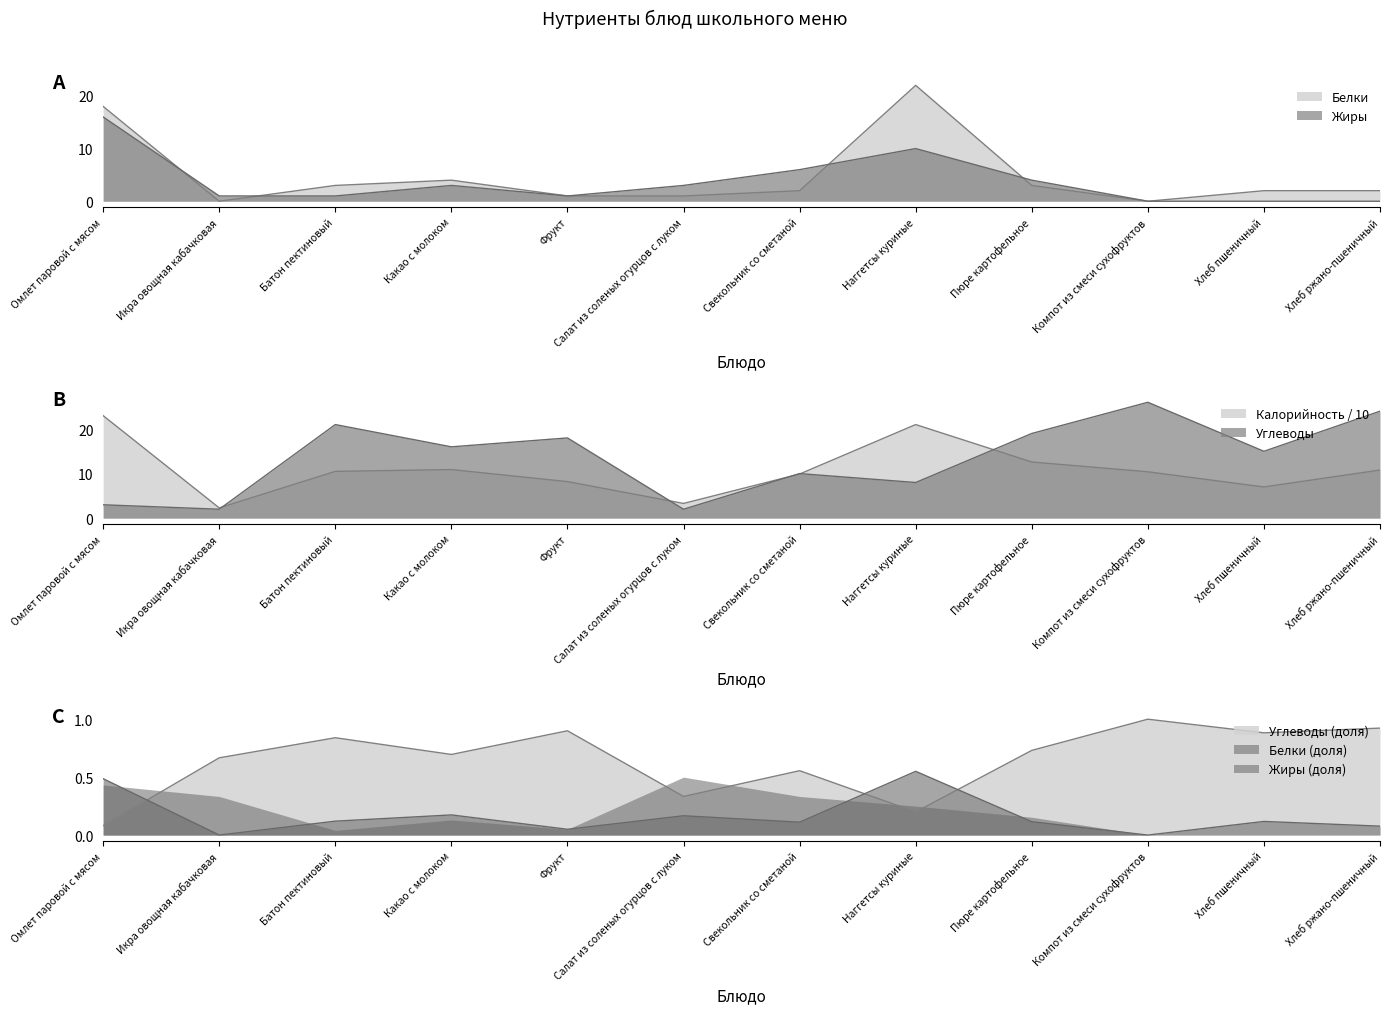

What is the value of the Углеводы point at the 8th from the left?

8.0